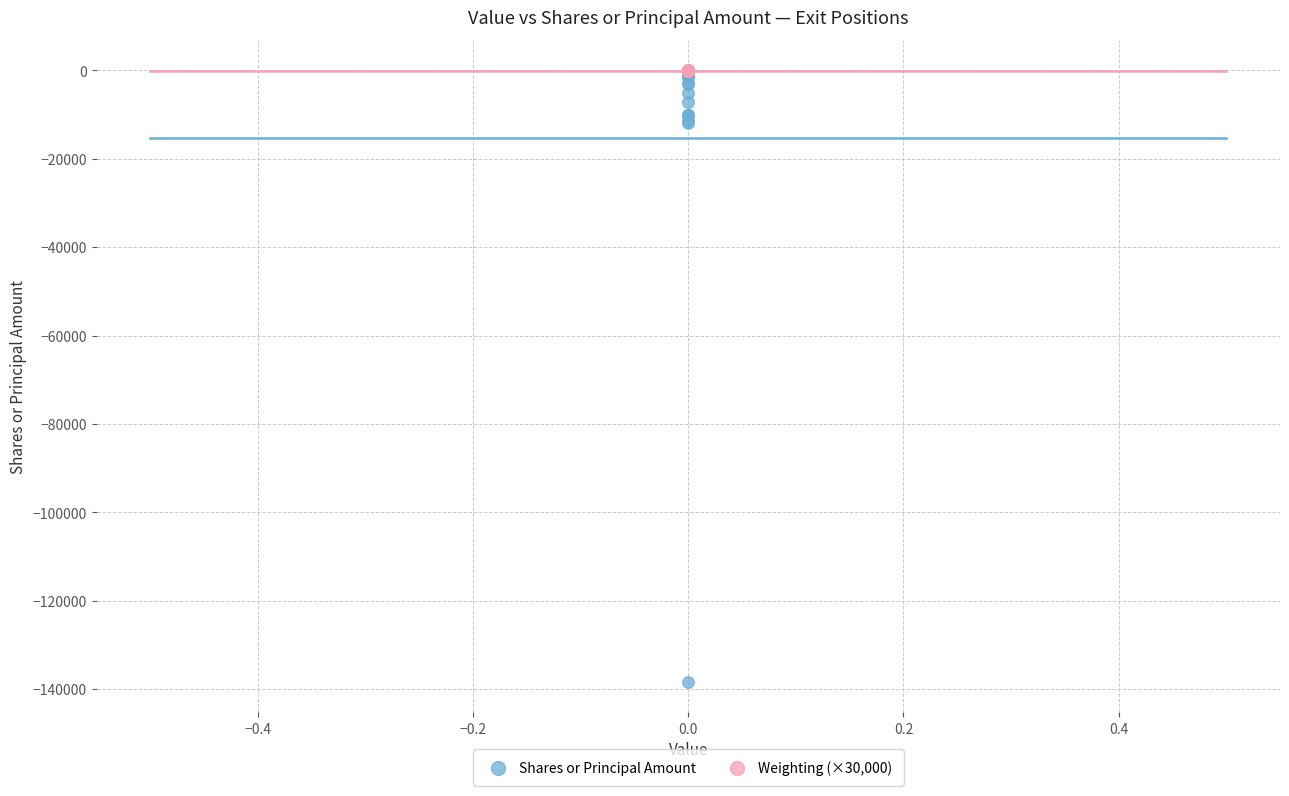

Which series reaches the minimum Y coordinate?

Shares or Principal Amount